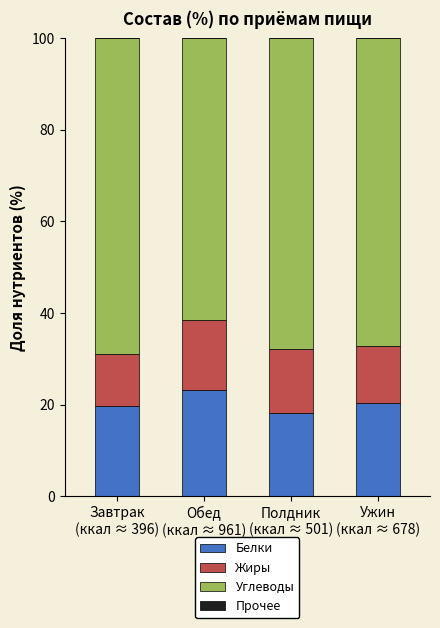

What is the sum of all Белки values?

81.6